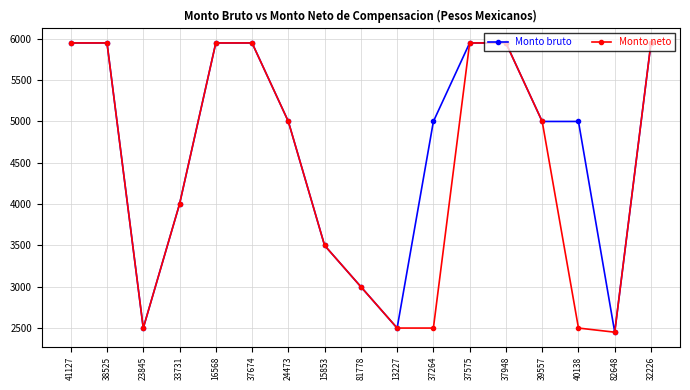

At how many categories does at least one series exceed 2739?

14